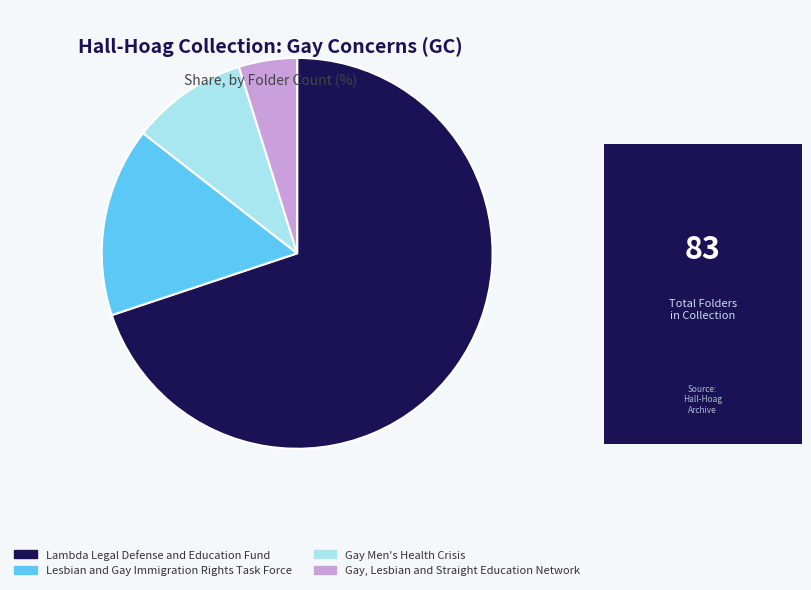

Between Gay, Lesbian and Straight Education Network and Lesbian and Gay Immigration Rights Task Force, which is larger?

Lesbian and Gay Immigration Rights Task Force